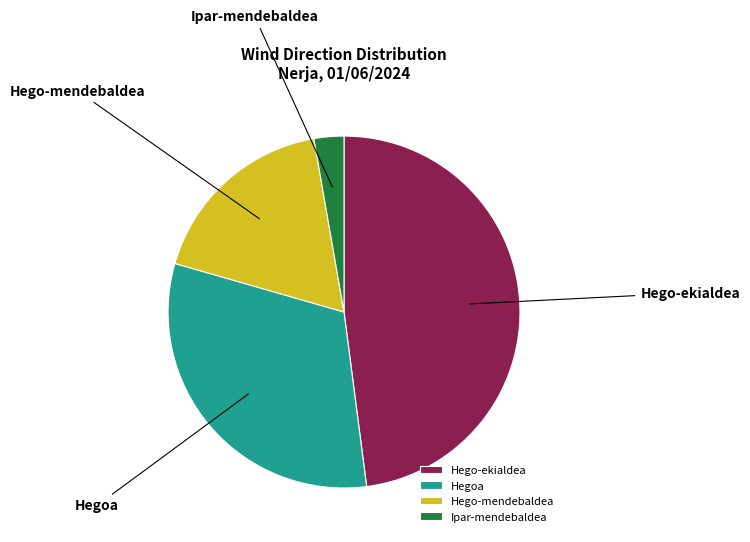

Count the number of slices in the pie.

4